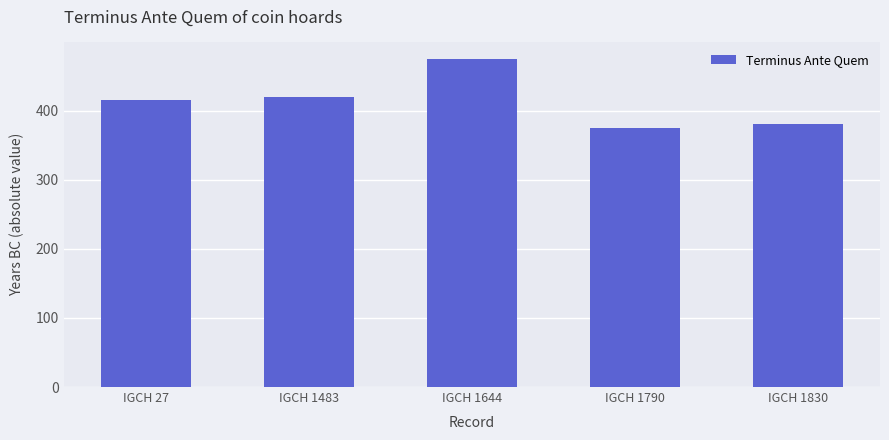

Rank the categories by value from highest to lowest.

IGCH 1644, IGCH 1483, IGCH 27, IGCH 1830, IGCH 1790